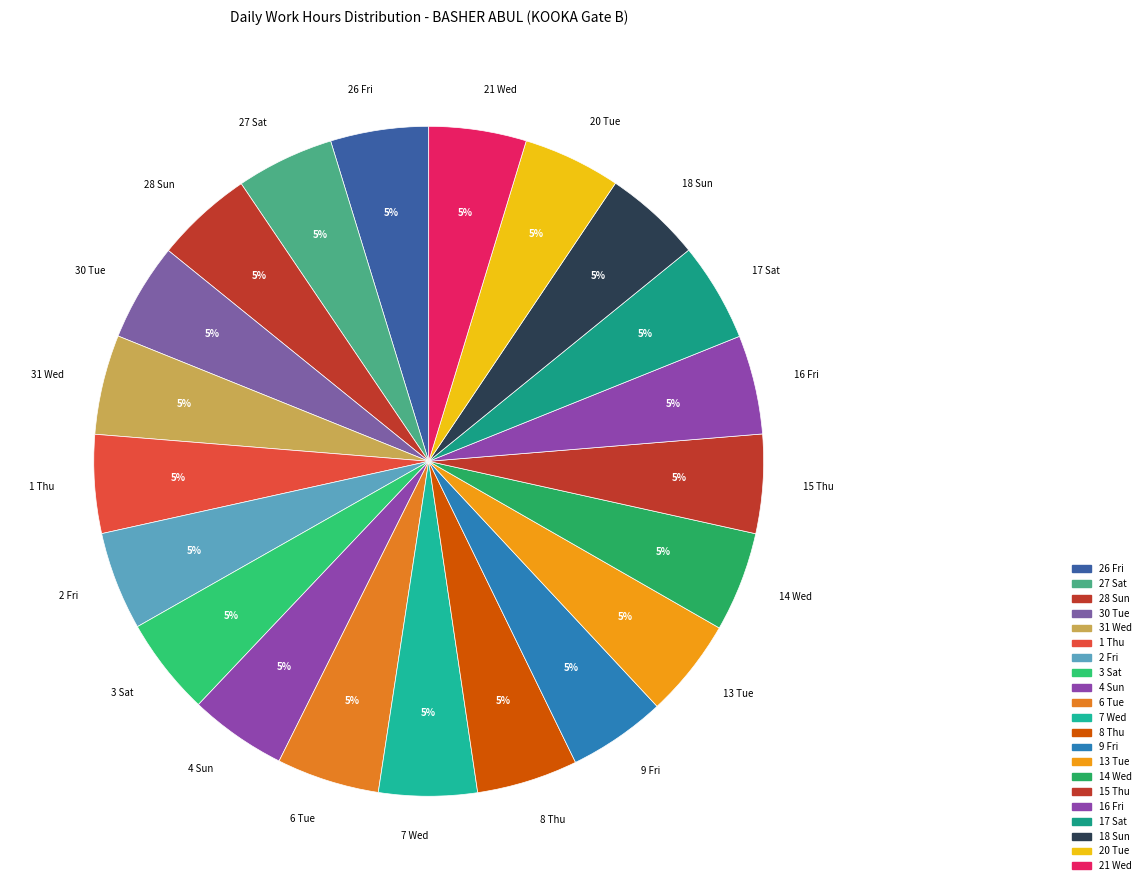

True or false: 21 Wed accounts for 5% of the total.

True